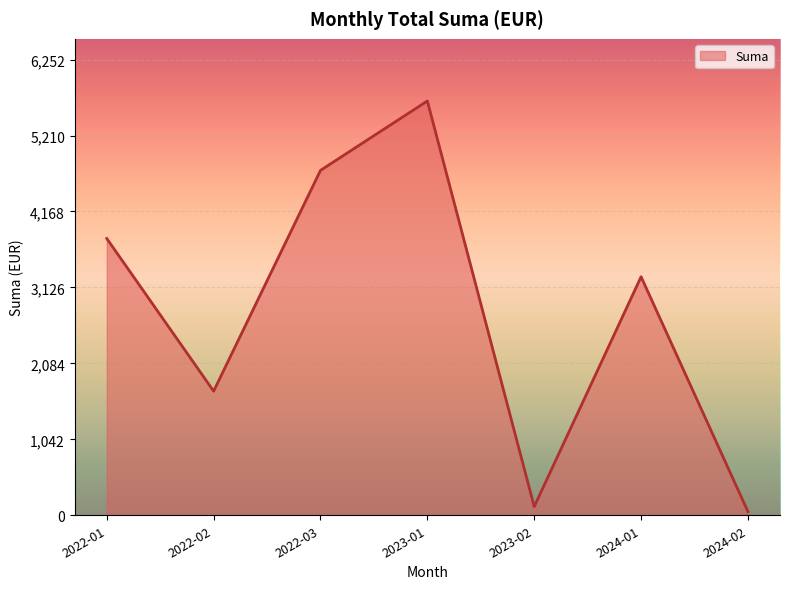

The value at 2024-01 is 4374.7. True or false?

False